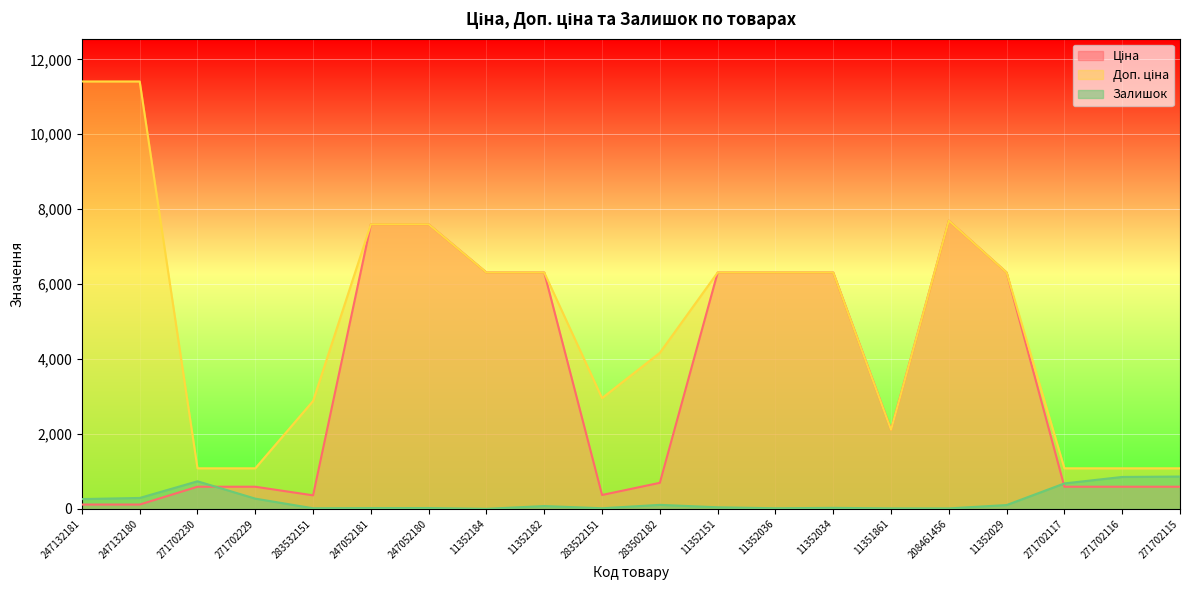

How many values in the Доп. ціна series are below 6308?

9